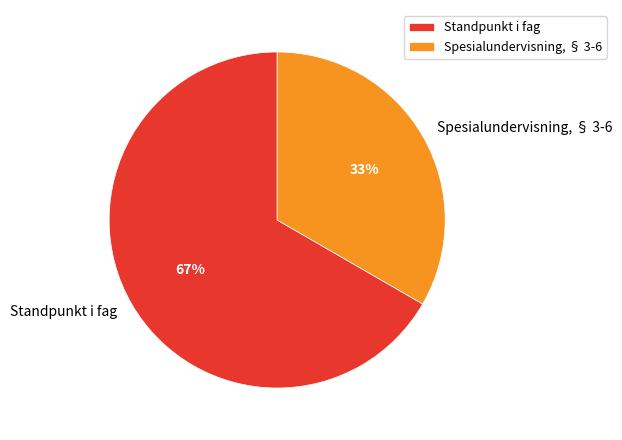

What is the majority slice?

Standpunkt i fag